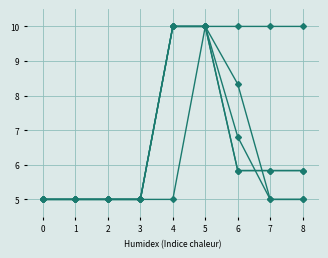

How many lines are shown in the chart?

5